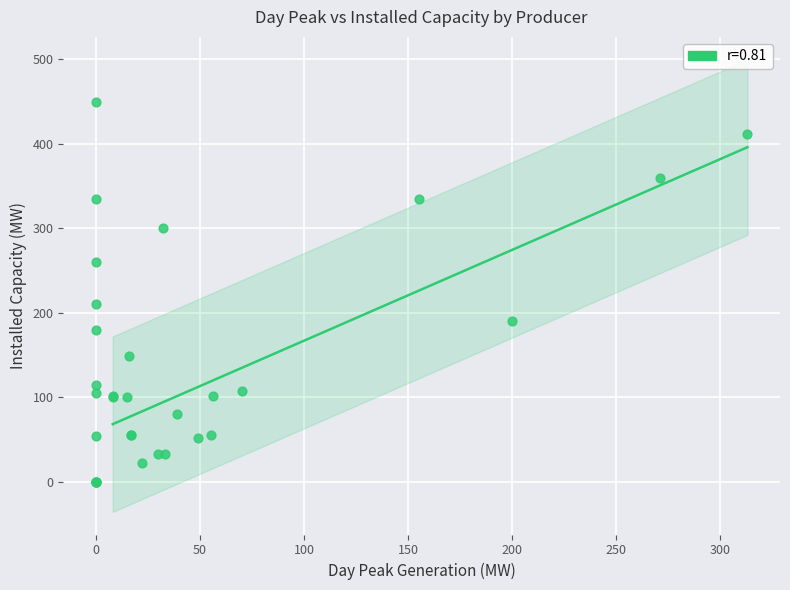

What Y value in the scatter plot is closest to 225?

210